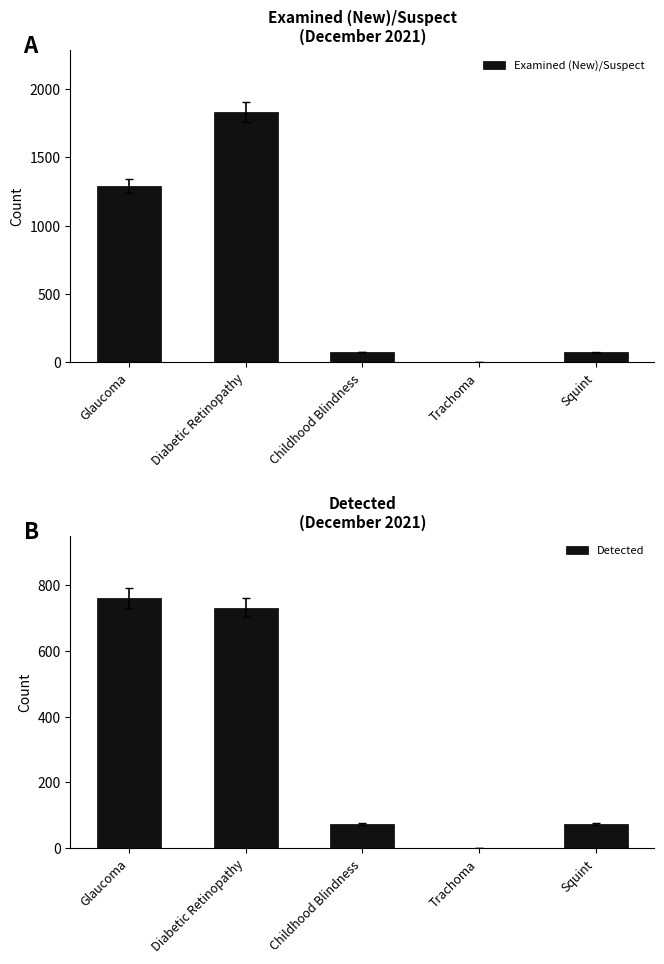

The Detected series shows 37 at Childhood Blindness. True or false?

False